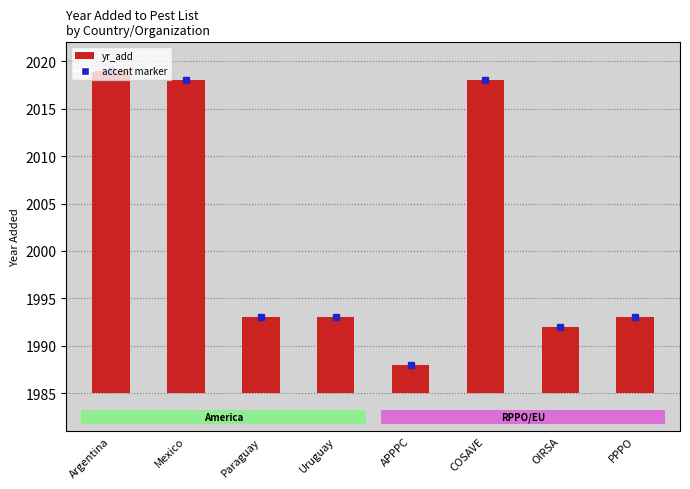

The value at COSAVE is 49. True or false?

False